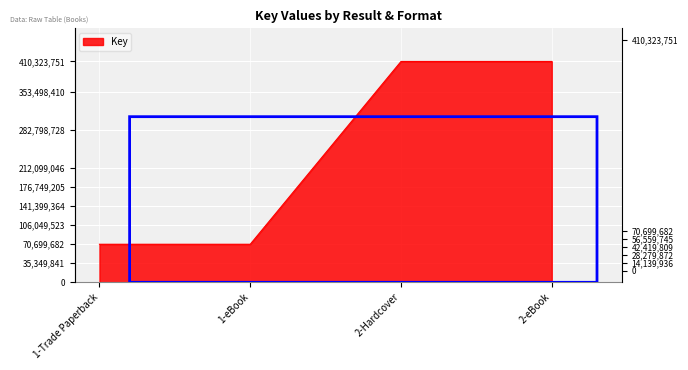

List the labels in order of value, smallest first.

1-Trade Paperback, 1-eBook, 2-Hardcover, 2-eBook